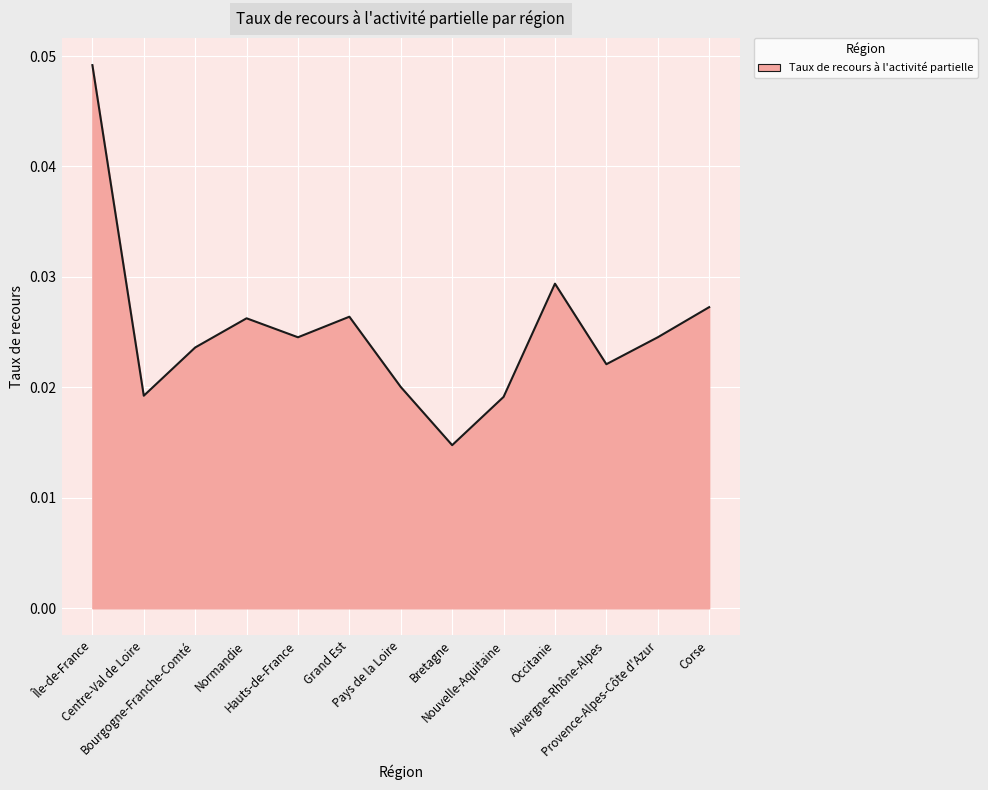

Does the chart have visible grid lines?

Yes